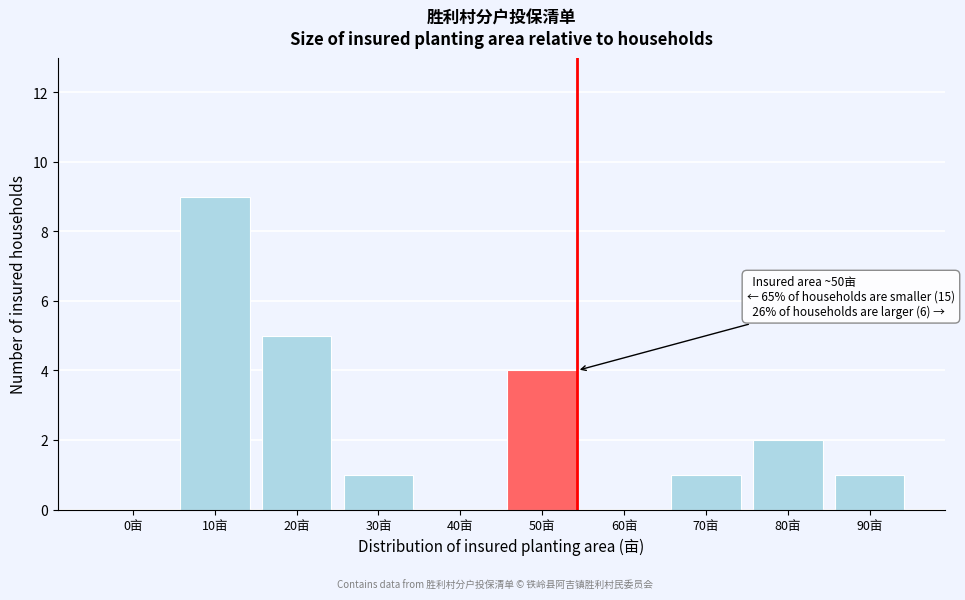

Reading left to right, list all the values displayed in this chart.

0亩=0	10亩=9	20亩=5	30亩=1	40亩=0	50亩=4	60亩=0	70亩=1	80亩=2	90亩=1